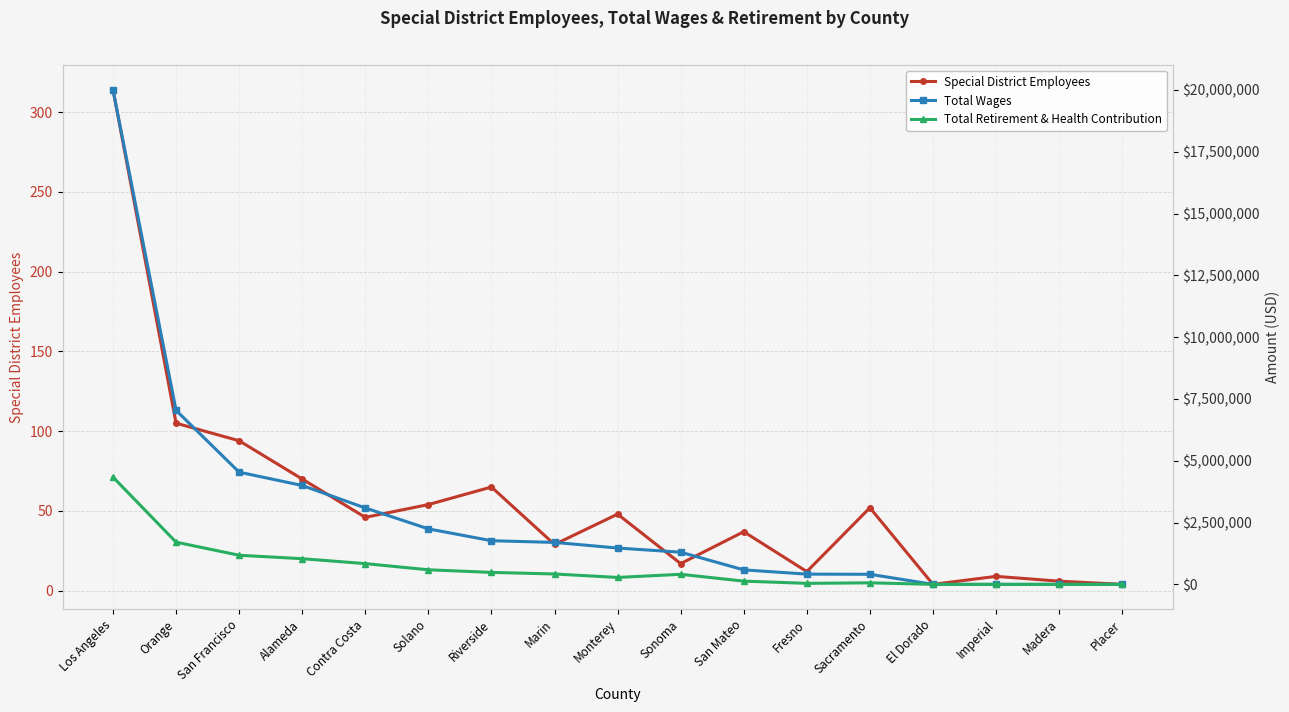

At which category does the chart reach its peak across all series?

Los Angeles